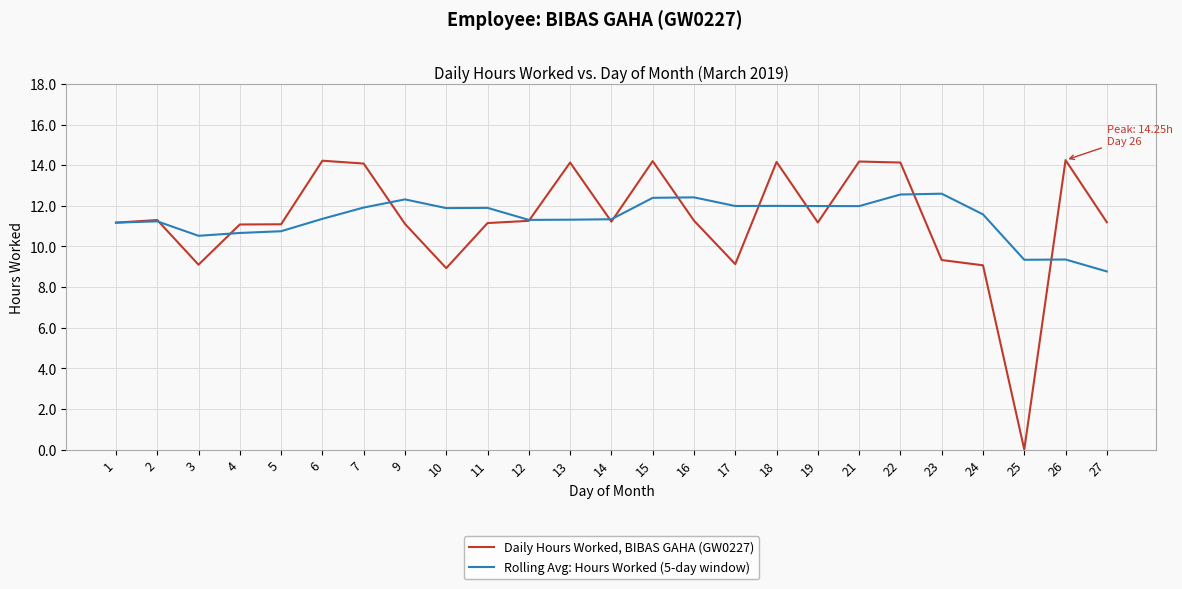

Rank the series by their maximum value, from lowest to highest.

Rolling Avg: Hours Worked (5-day window), Daily Hours Worked, BIBAS GAHA (GW0227)